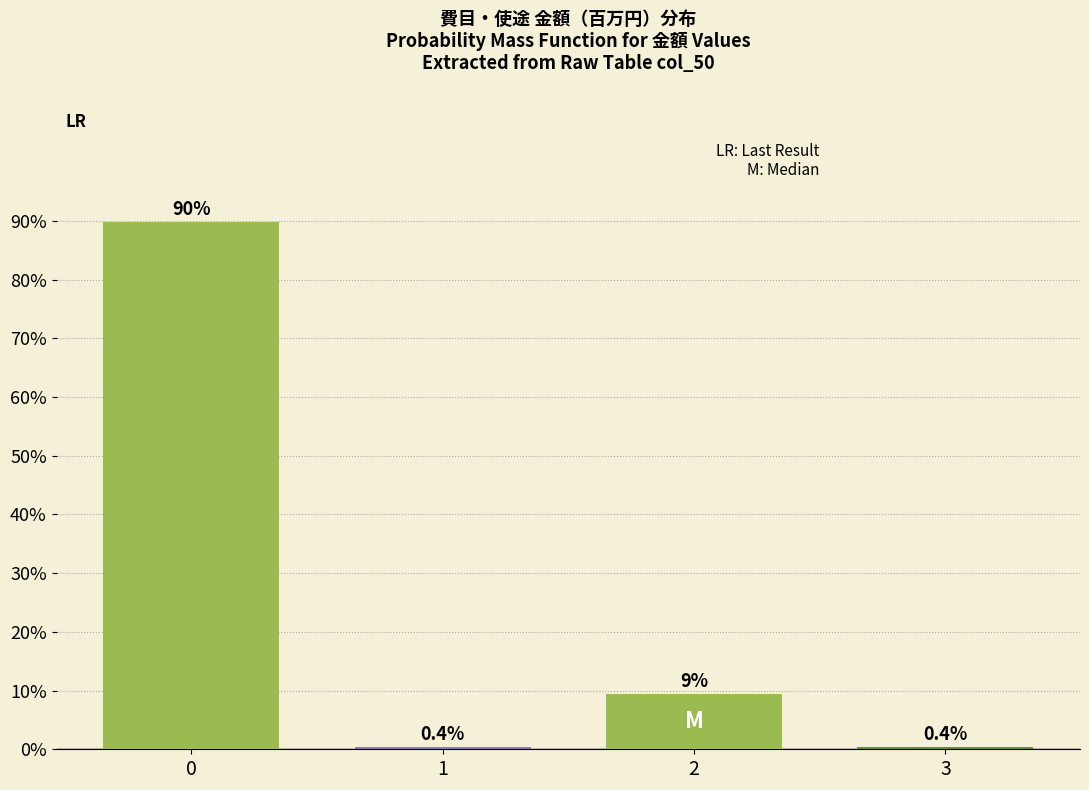

Reading left to right, what are all the values shown in this chart?

89.8	0.4	9.4	0.4